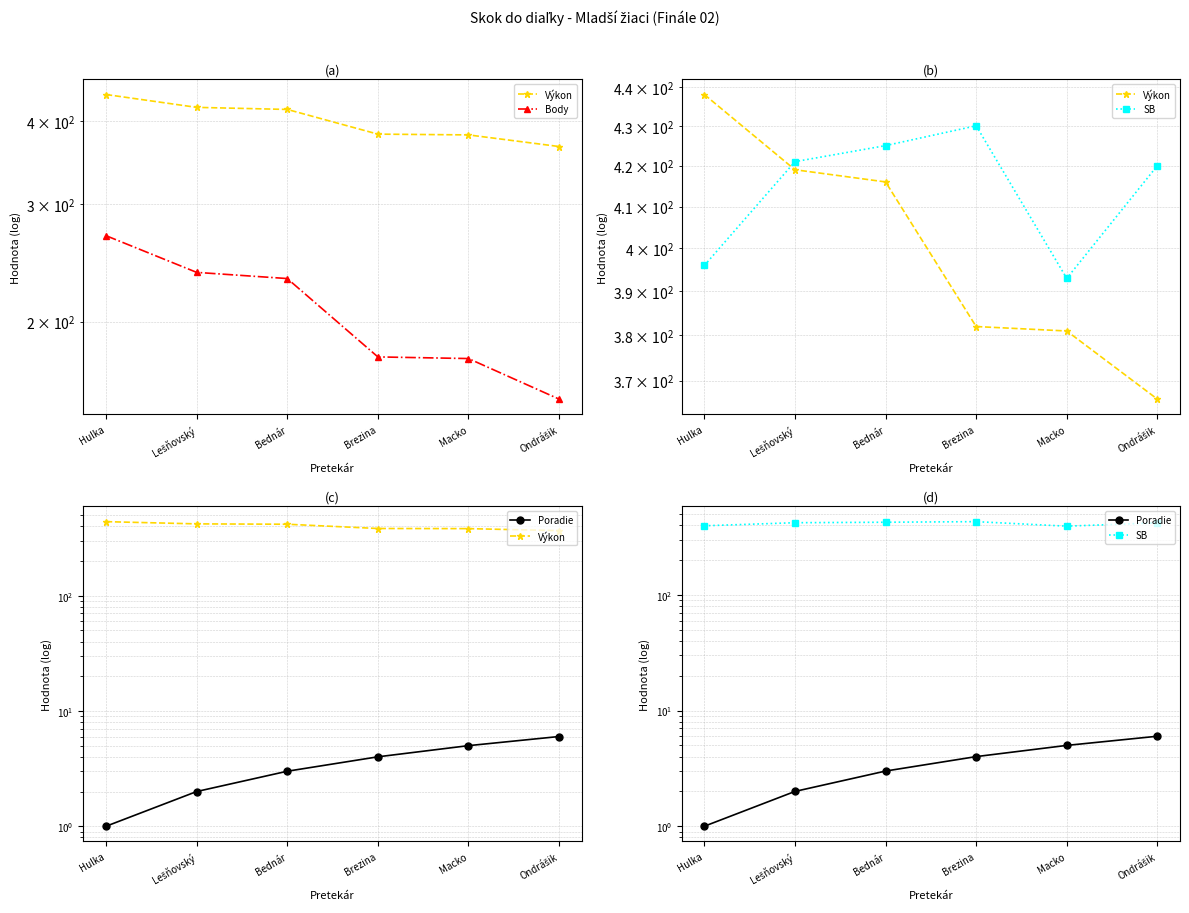

Which label corresponds to the smallest value in the chart?

Hulka